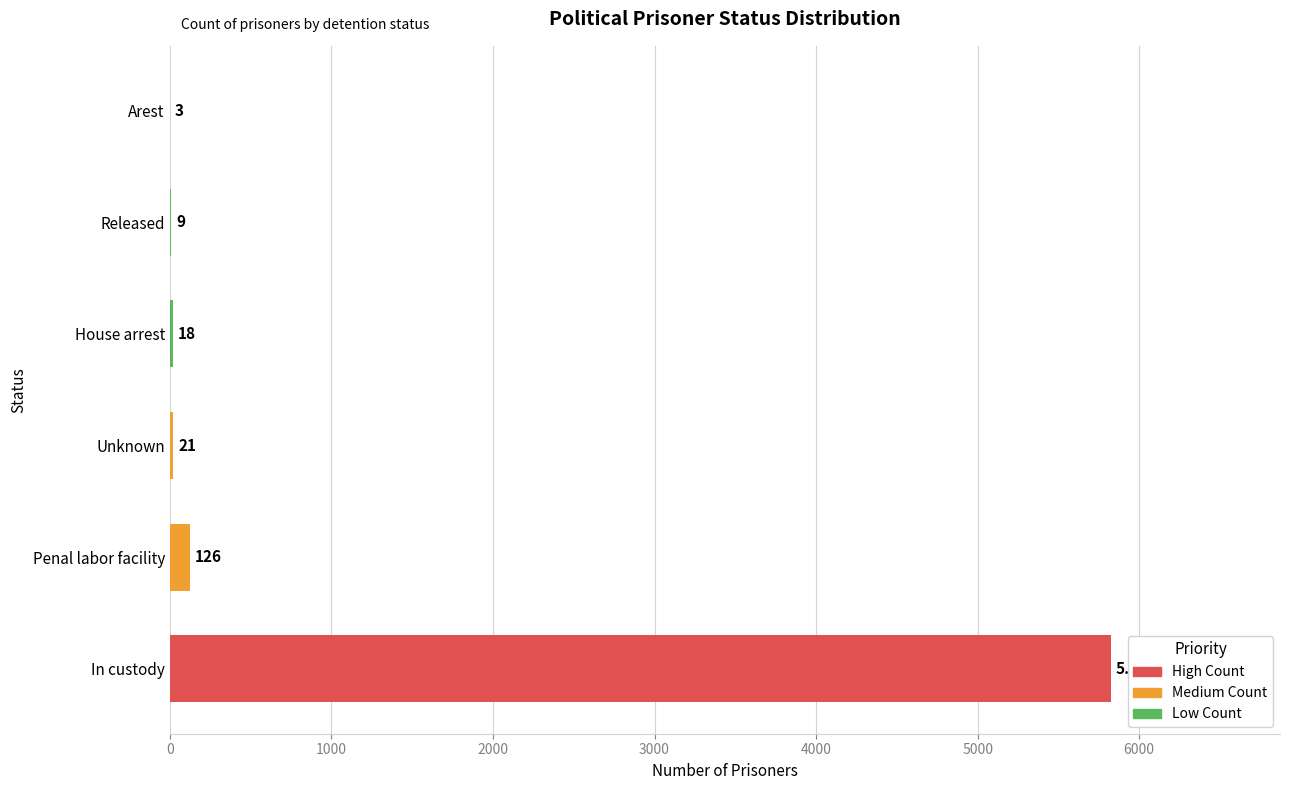

What is the greatest value displayed?

5823